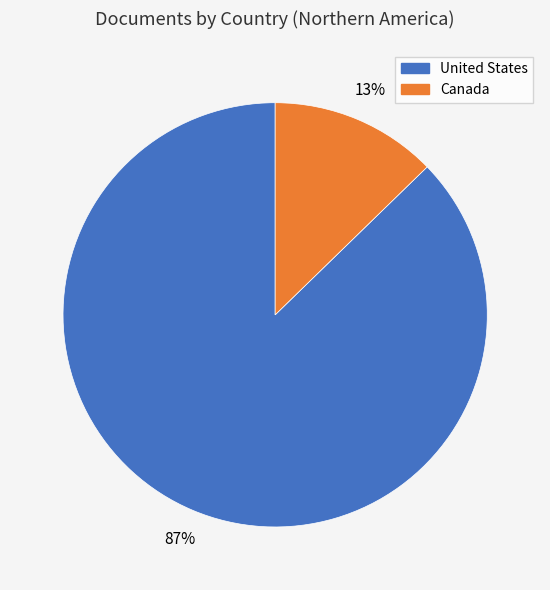

To the nearest percent, what is the combined percentage of Canada and United States?

100%